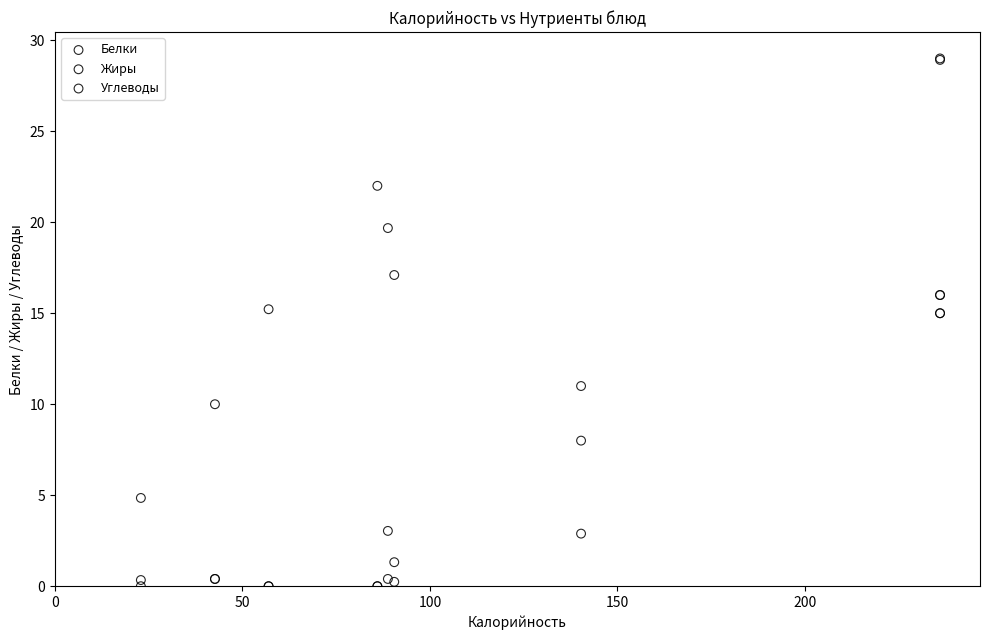

In the Жиры series, what Y value is closest to 7?

8.0